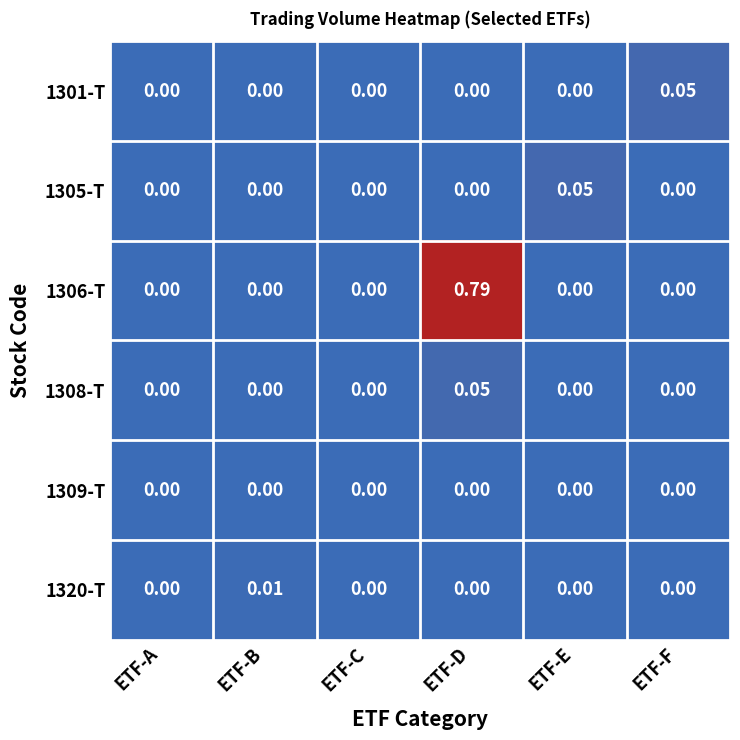

Which series has the largest total across all categories?

1306-T